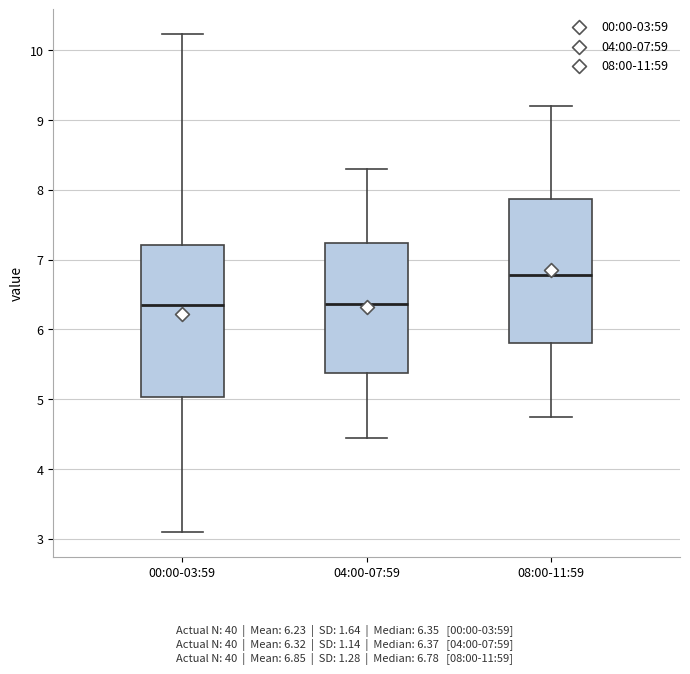

Reading left to right, transcribe this box plot: for each box, give where its median line is, the range the box spans, and where its two whiskers end, as read against the y-axis. The values are not printed on the chart, so give them approximately, as read against the axis.

00:00-03:59: median 6.4, box 5.0 to 7.2, whiskers 3.1 to 10.2
04:00-07:59: median 6.4, box 5.4 to 7.2, whiskers 4.5 to 8.3
08:00-11:59: median 6.8, box 5.8 to 7.9, whiskers 4.8 to 9.2